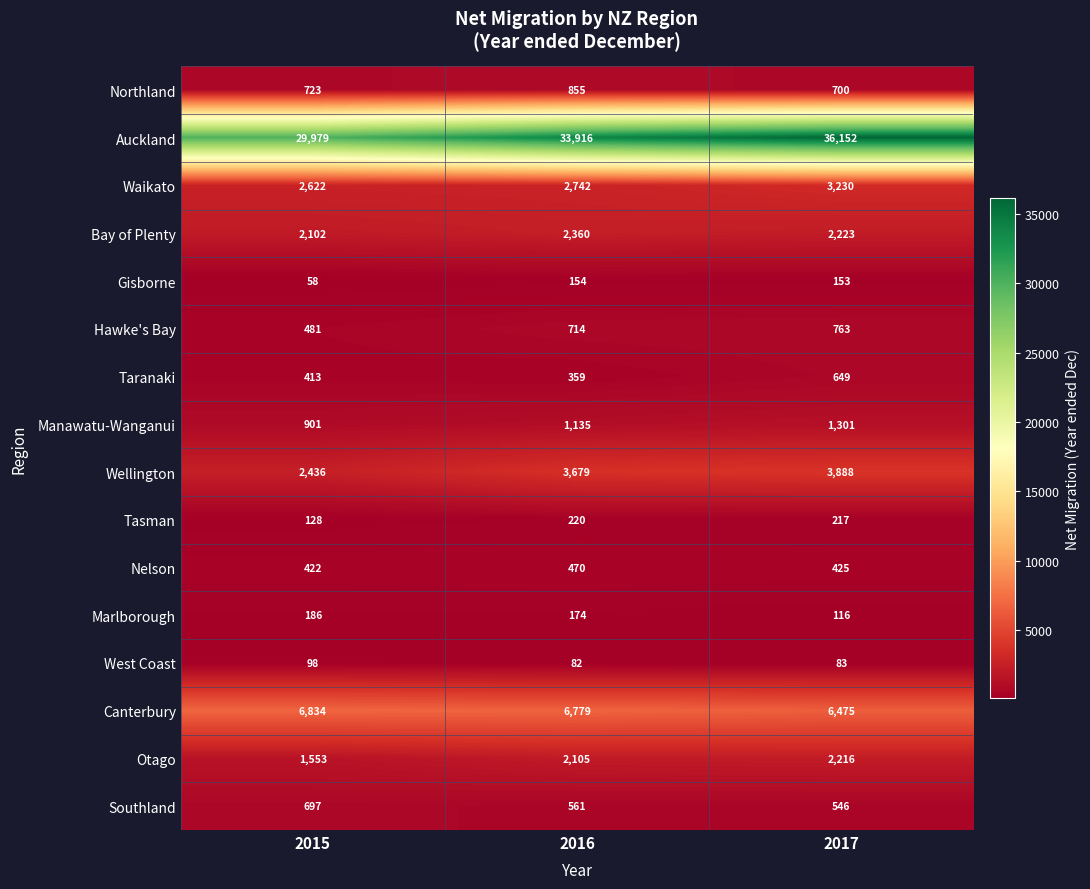

What is the difference between the maximum and second lowest values in the Taranaki series?

236